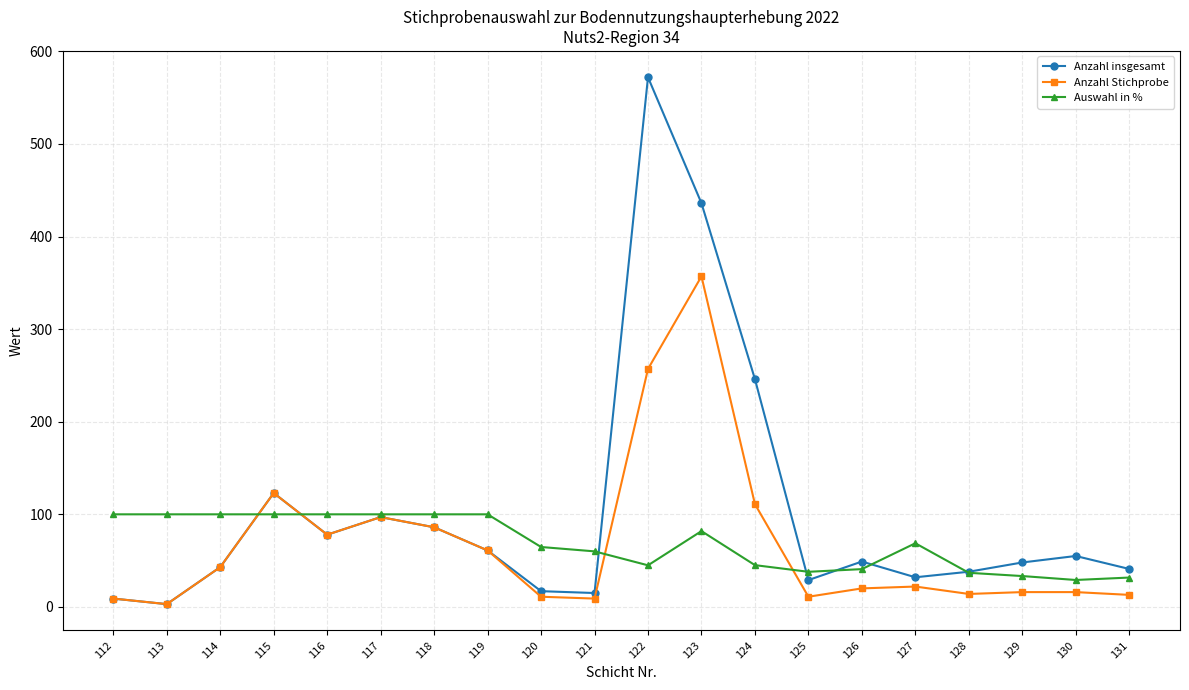

What is the smallest value displayed?

3.0